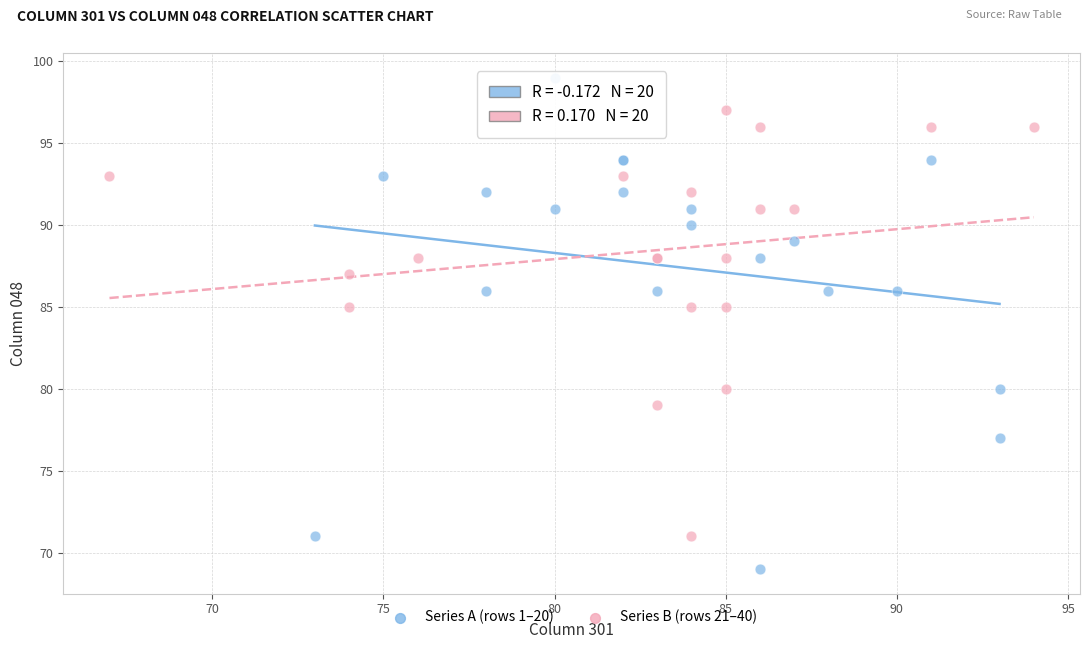

Which series contains the lowest Y value?

Series A (rows 1–20)